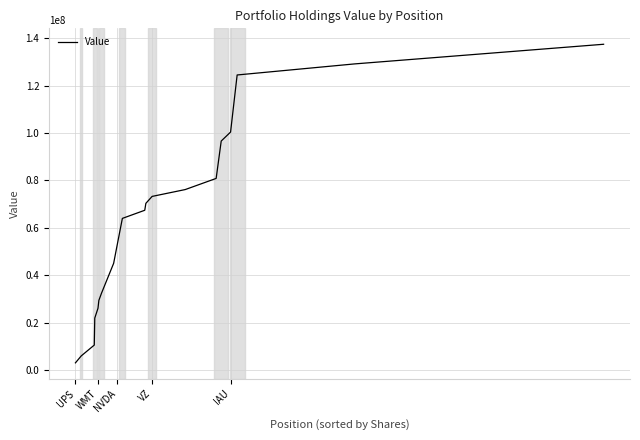

What is the smallest value displayed?

2994000